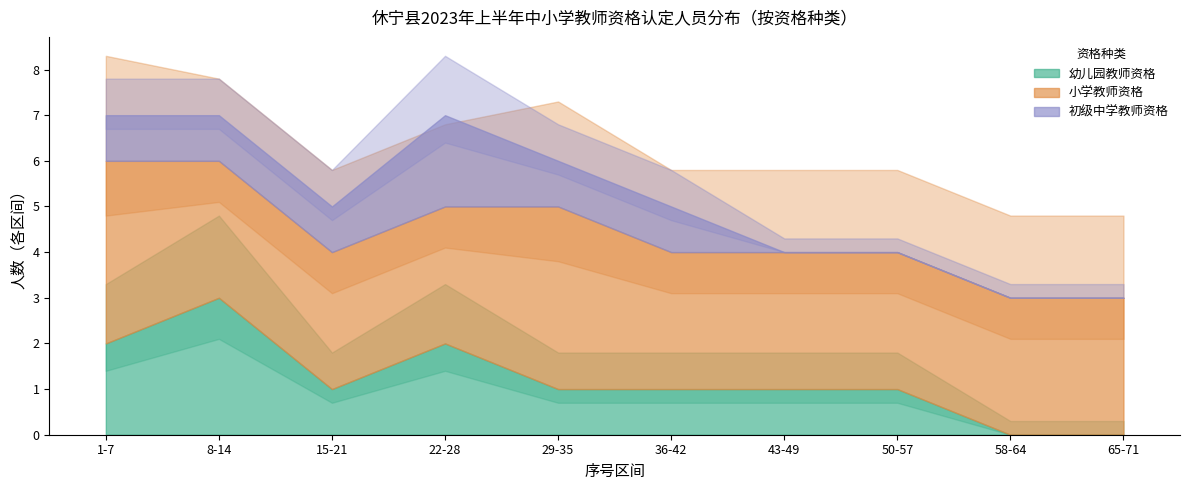

True or false: 小学教师资格 and 幼儿园教师资格 intersect in this chart.

False